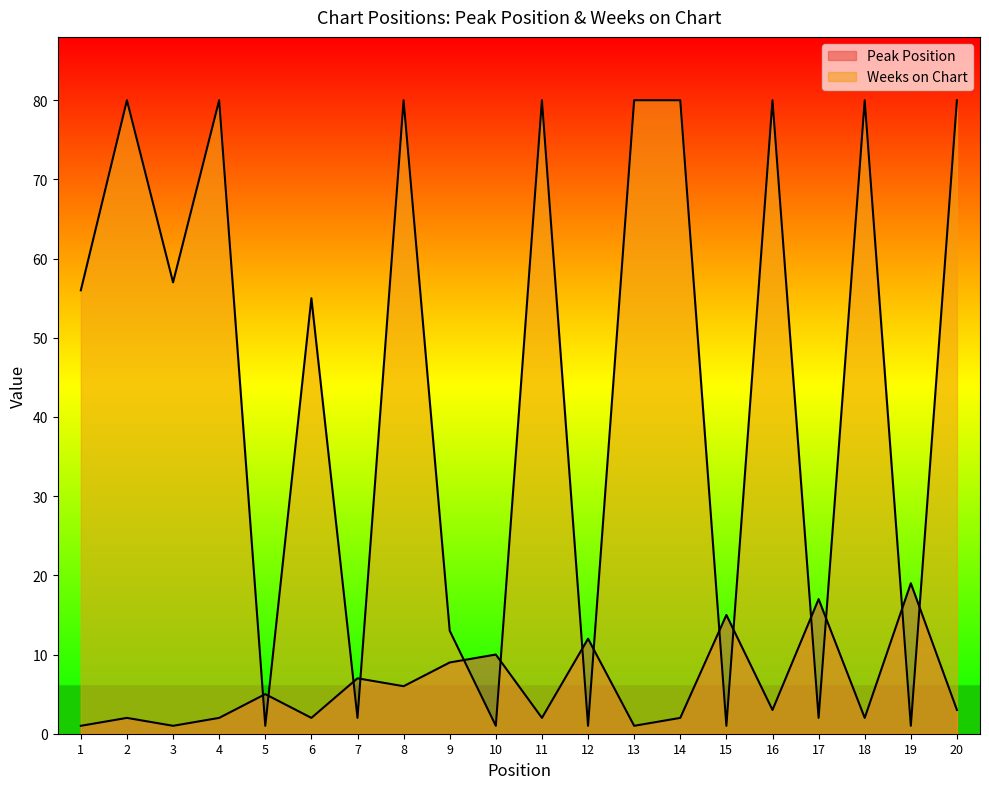

Between 4 and 16, which is larger?

16